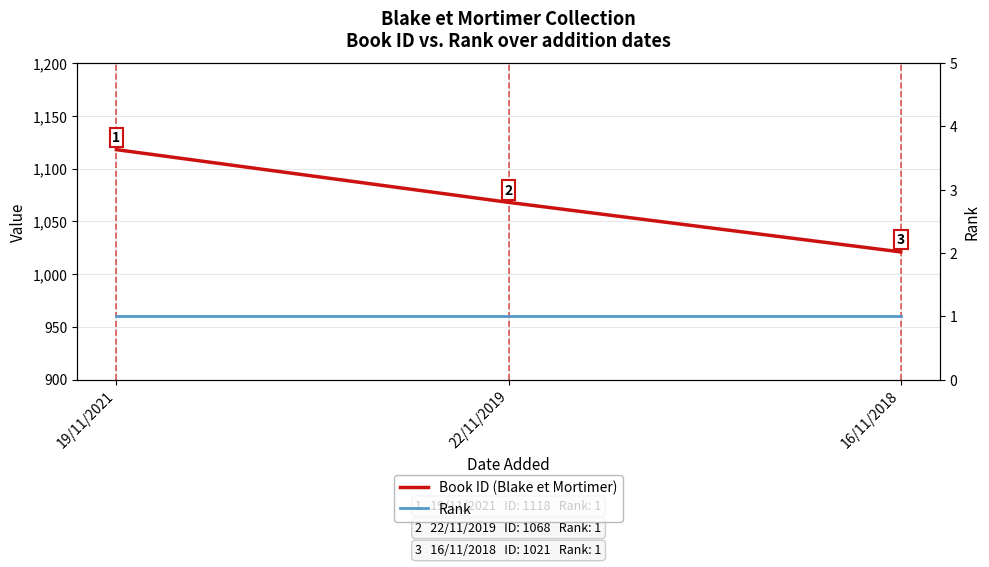

Is it true that Book ID (Blake et Mortimer) equals 224 at 19/11/2021?

False